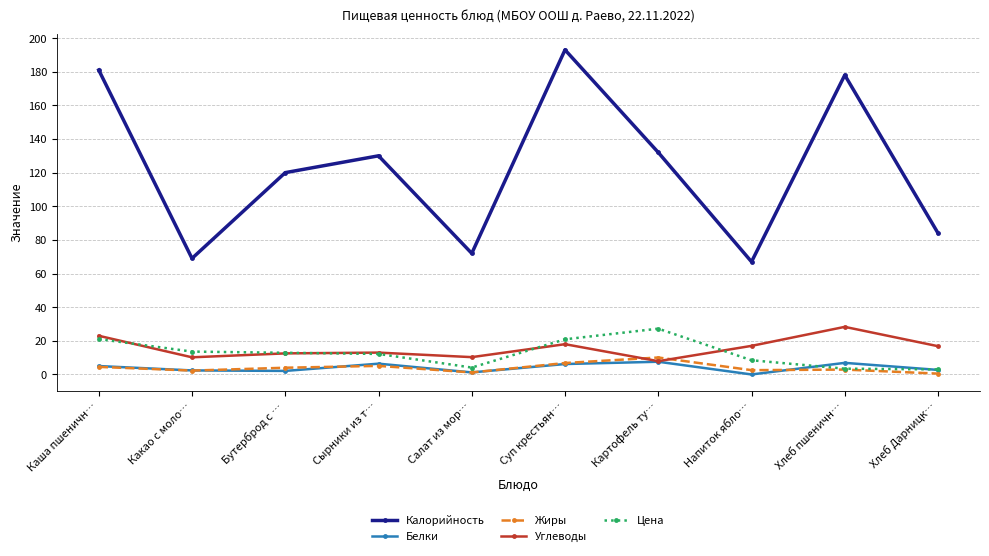

True or false: Белки and Жиры intersect in this chart.

True